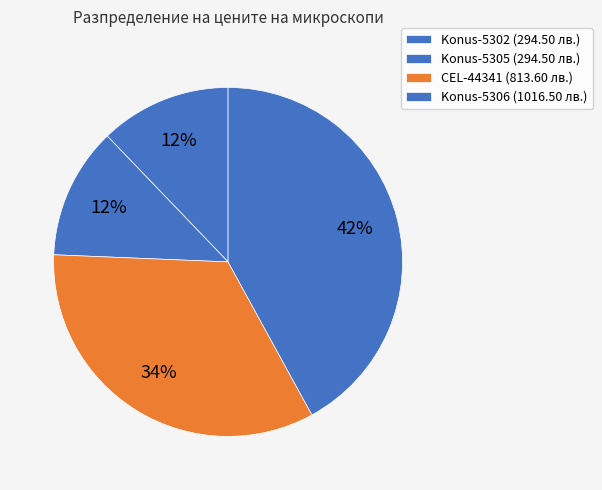

Is there a majority slice in this chart?

No